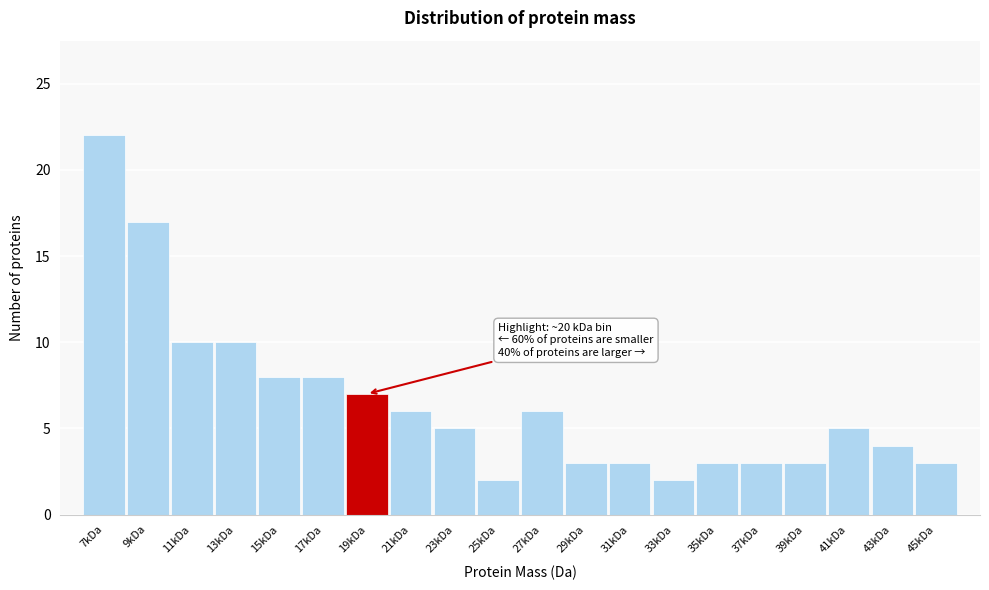

Reading left to right, transcribe all the data shown in this chart.

22	17	10	10	8	8	7	6	5	2	6	3	3	2	3	3	3	5	4	3